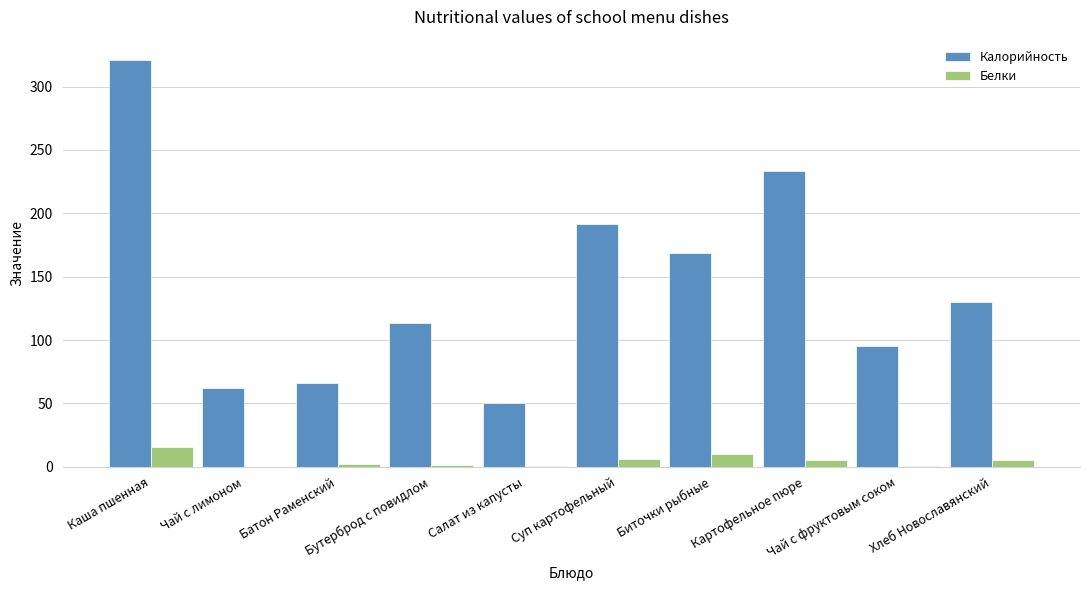

Which series has the largest total across all categories?

Калорийность